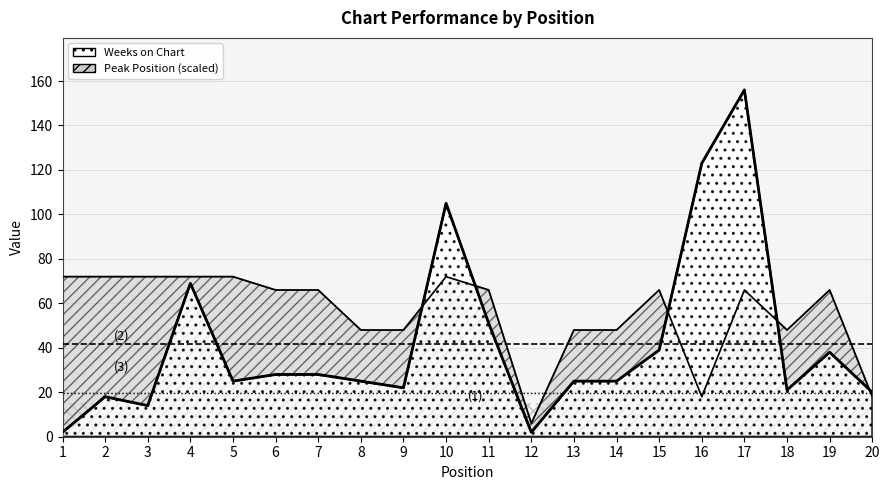

Rank the series at 3 from highest to lowest value.

Peak Position, Weeks on Chart